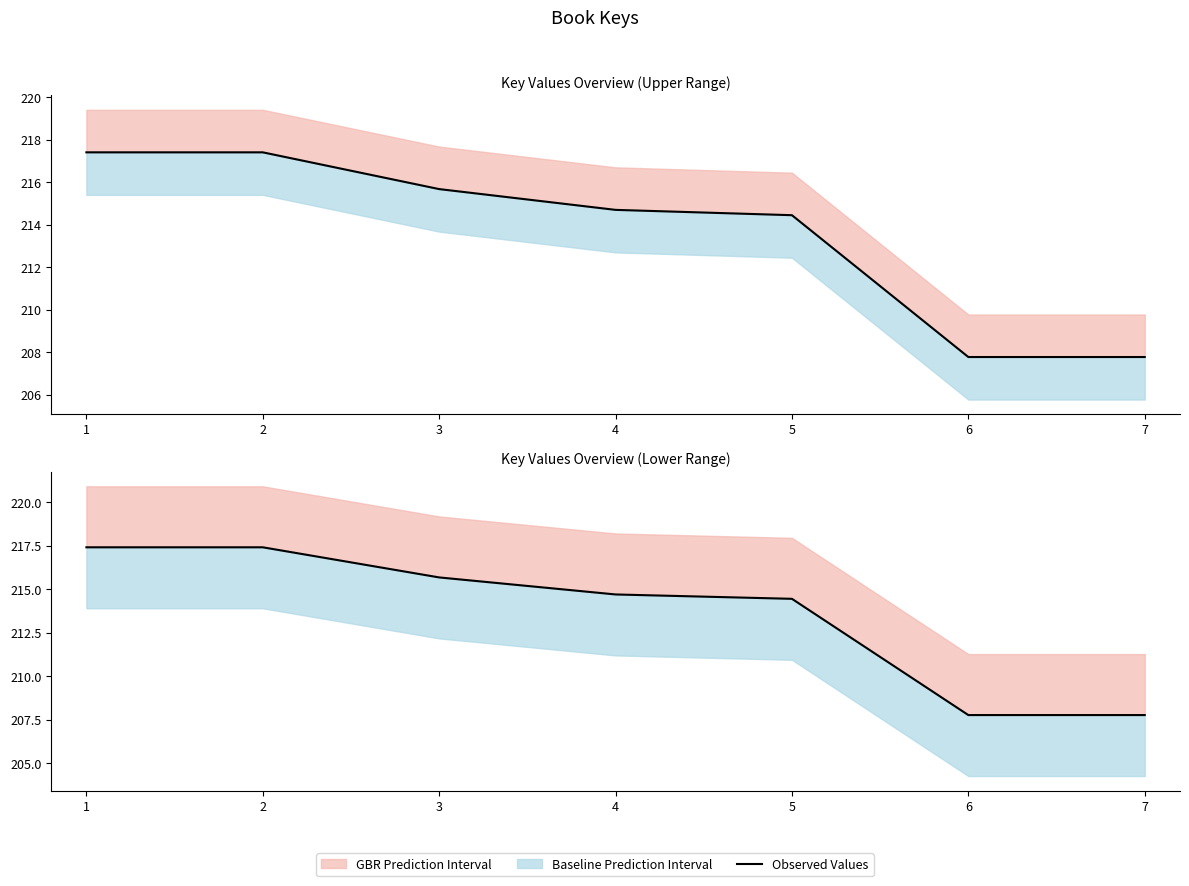

Reading left to right, what are all the values shown in this chart?

217.4	217.4	215.7	214.7	214.4	207.8	207.8